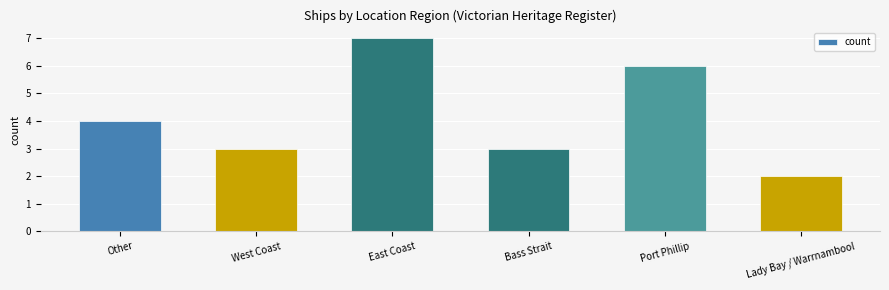

How many data points does each series have?

6